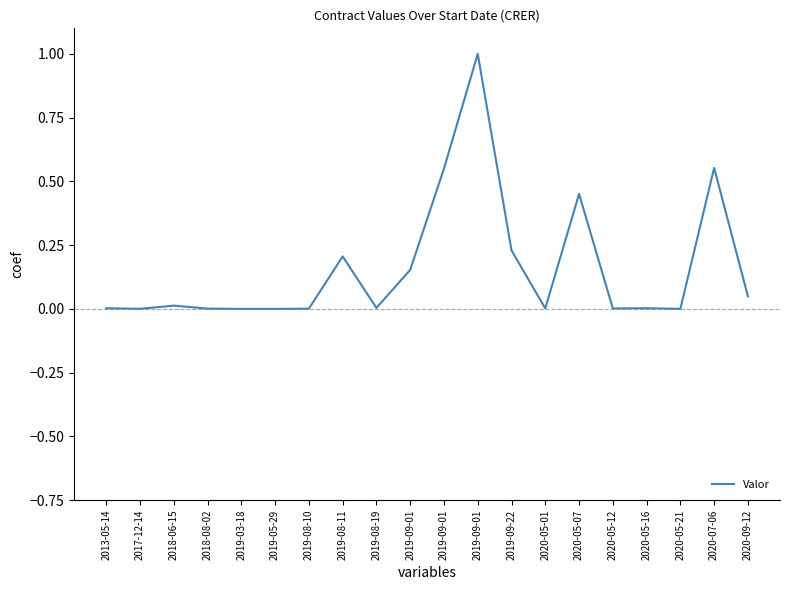

Read the value at 2019-09-01.

1.0